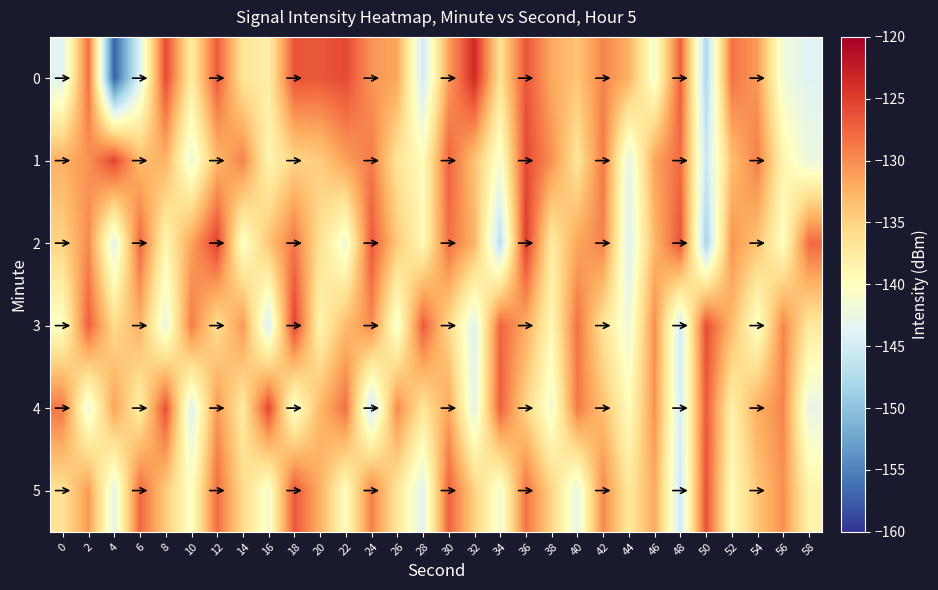

Rank the series at 36 from highest to lowest value.

2, 1, 0, 5, 3, 4